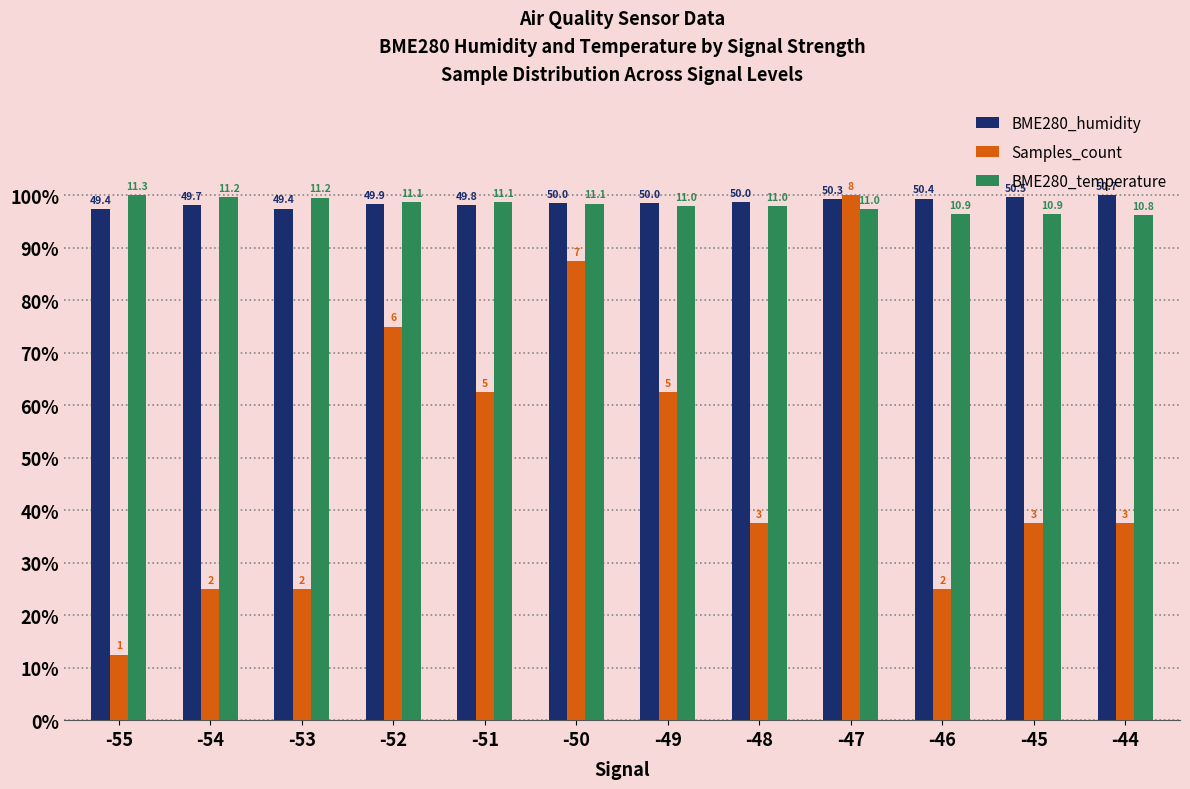

Does the chart contain any negative values?

No